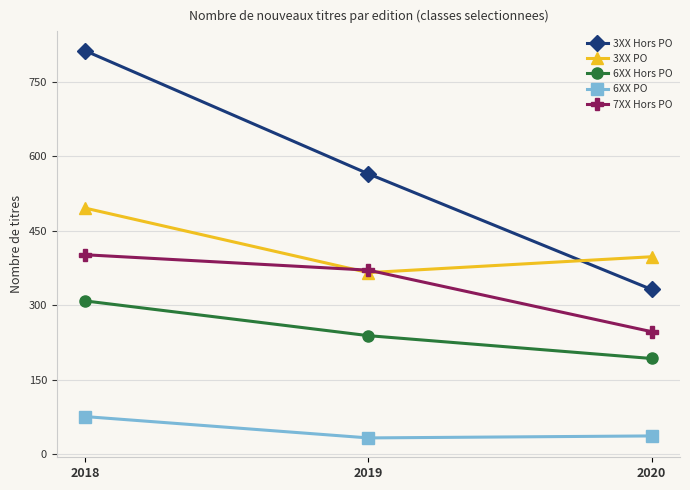

How many categories are shown in the chart?

3